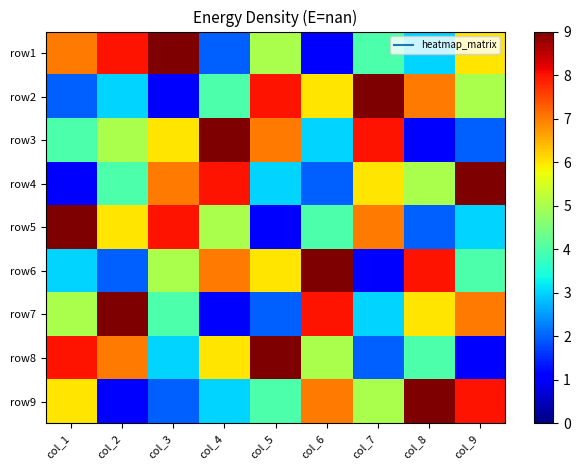

At how many categories does at least one series exceed 3?

9